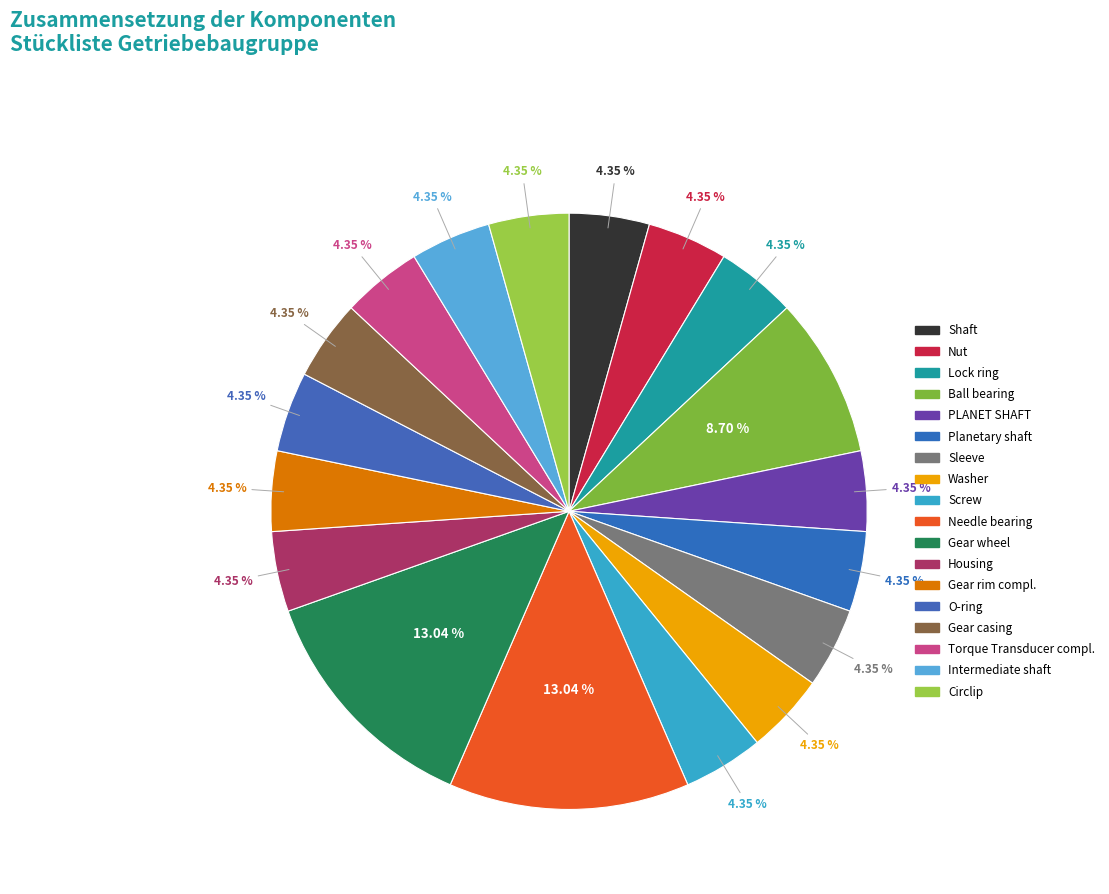

To the nearest percent, what portion does Lock ring represent?

4%